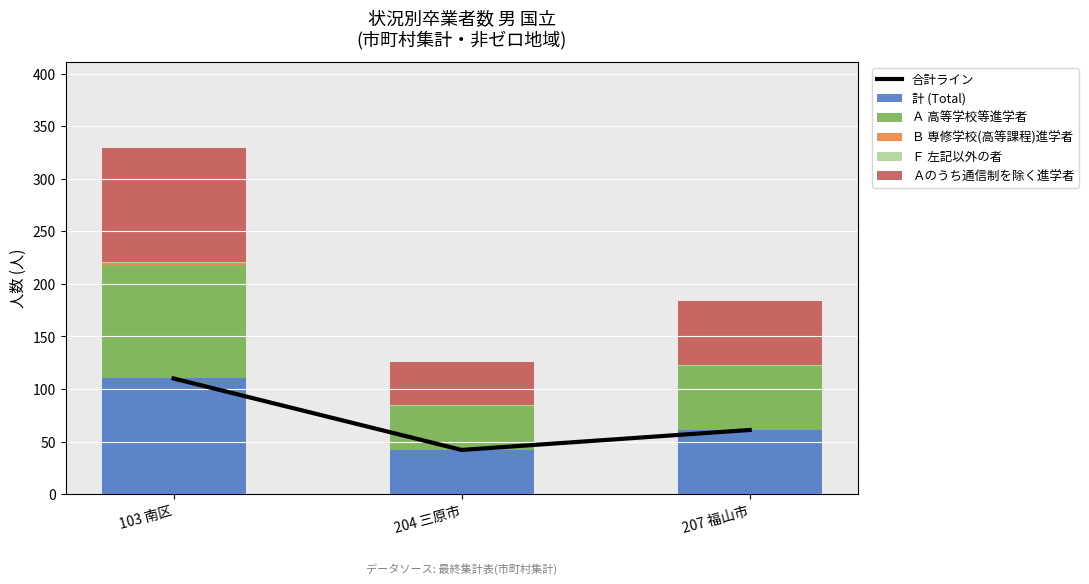

What is the difference between the maximum and minimum values in the Ｂ 専修学校(高等課程)進学者 series?

2